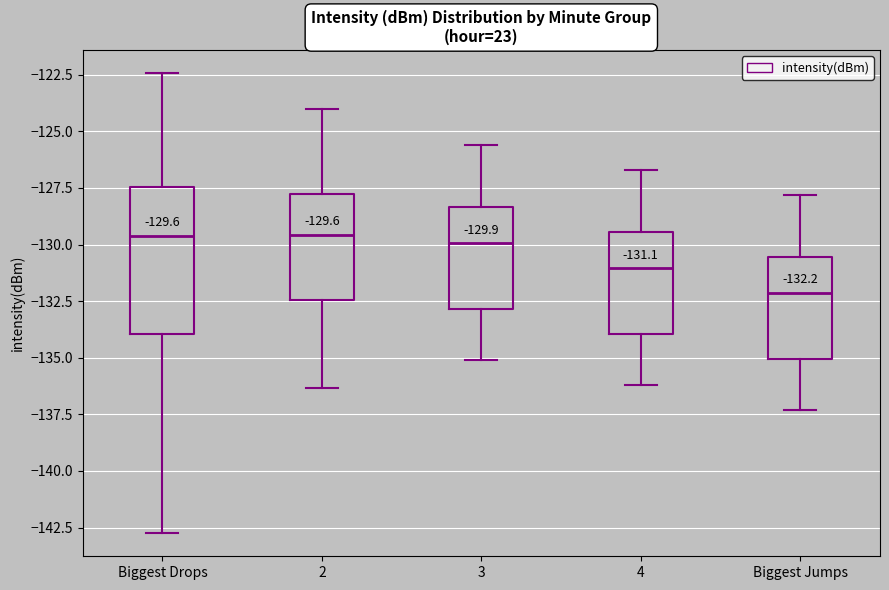

Which box is the tallest, from its lower edge to its upper edge?

Biggest Drops